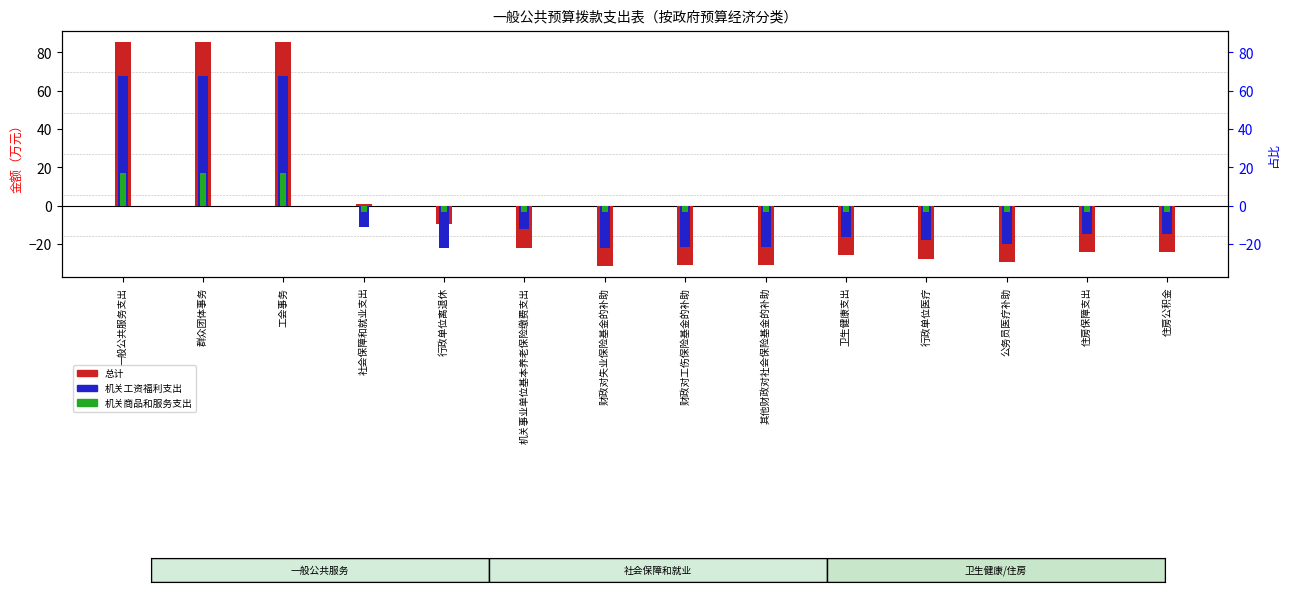

Rank the categories by 总计 value from lowest to highest.

财政对失业保险基金的补助, 其他财政对社会保险基金的补助, 财政对工伤保险基金的补助, 公务员医疗补助, 行政单位医疗, 卫生健康支出, 住房保障支出, 住房公积金, 机关事业单位基本养老保险缴费支出, 行政单位离退休, 社会保障和就业支出, 一般公共服务支出, 群众团体事务, 工会事务